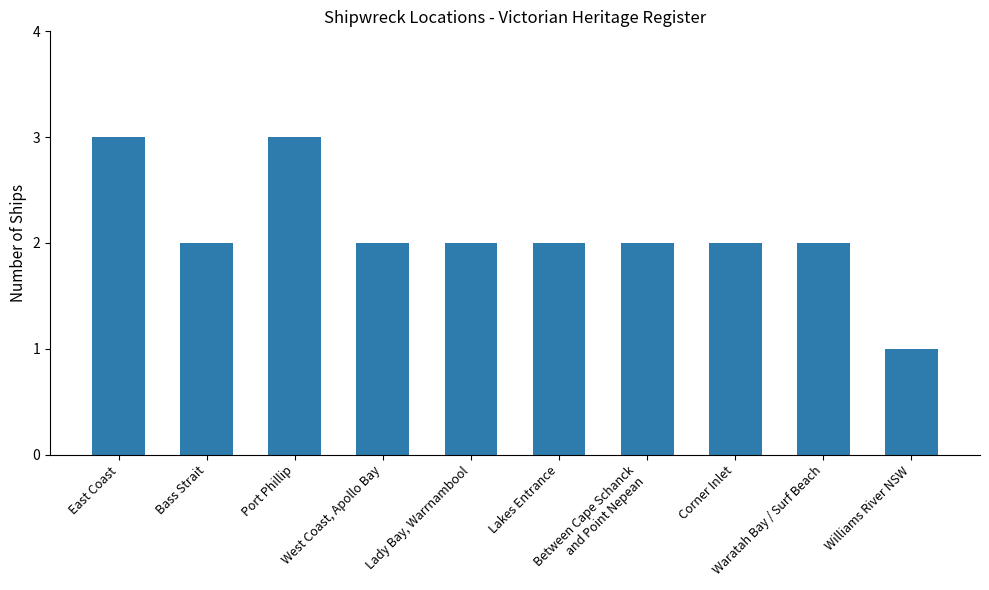

The chart shows a value of 1 at Between Cape Schanck
and Point Nepean. True or false?

False